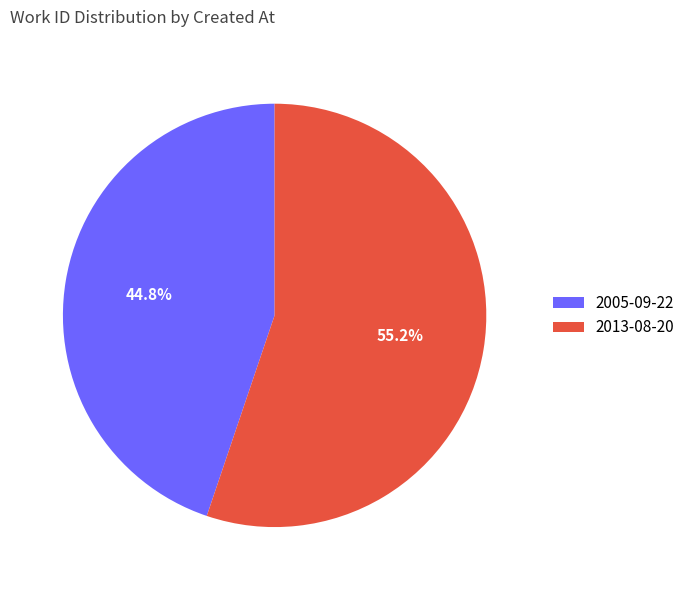

Between 2005-09-22 and 2013-08-20, which is larger?

2013-08-20